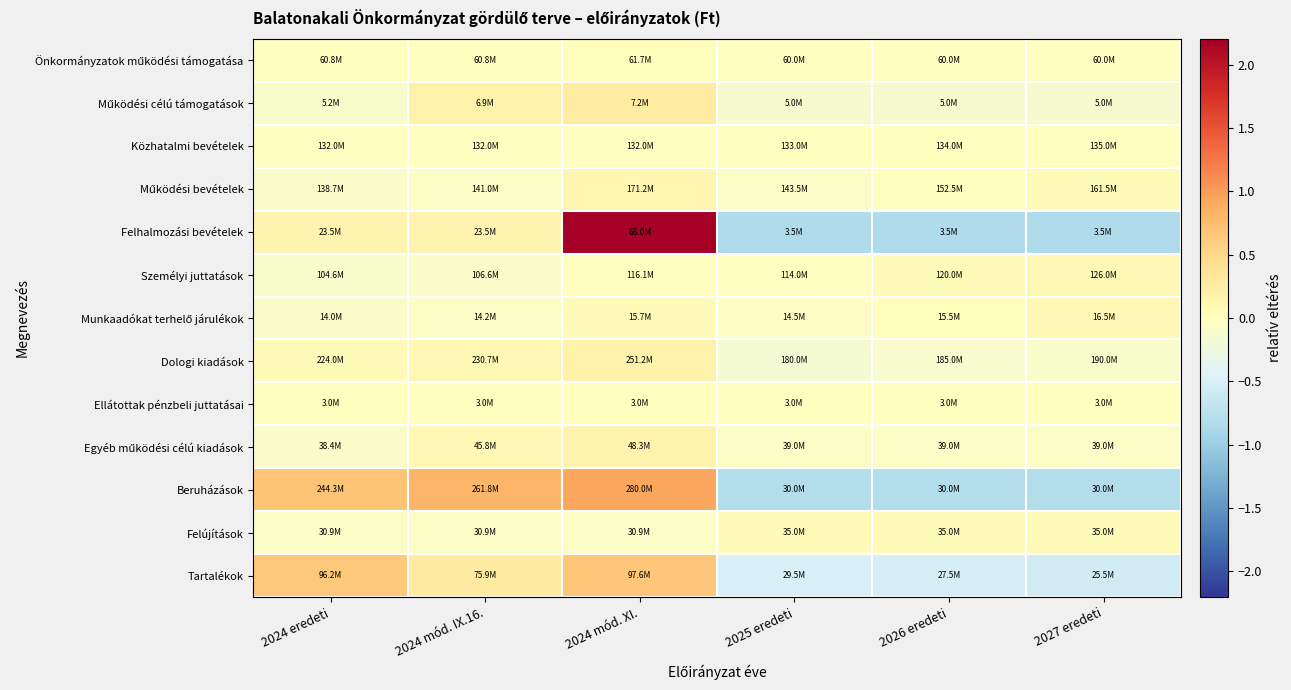

What is the total value across all series at 2026 eredeti?

-2.3